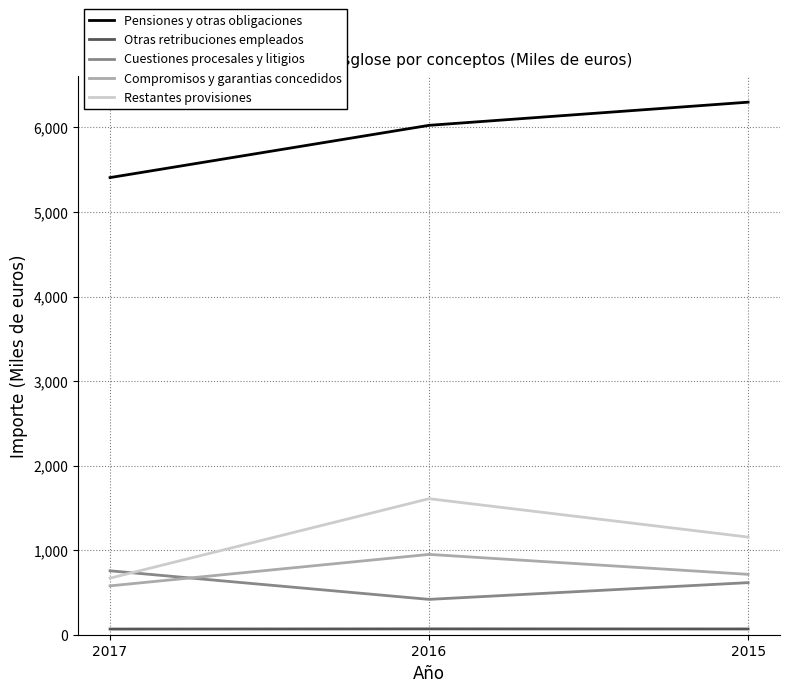

What is the maximum value shown in the chart?

6299